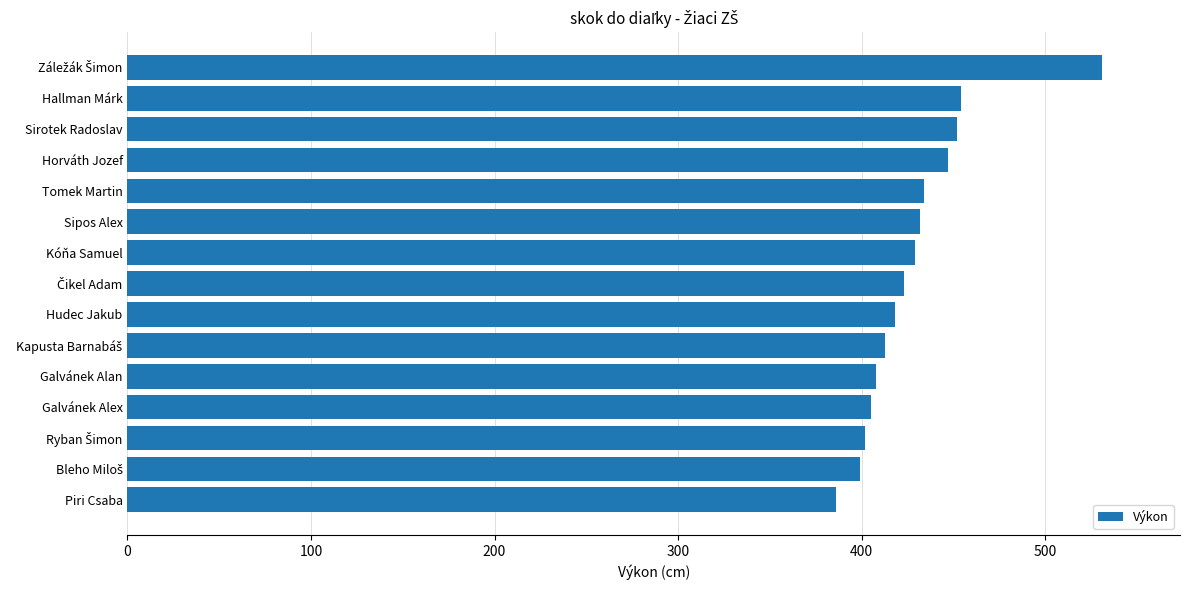

Which has a higher value, Tomek Martin or Piri Csaba?

Tomek Martin